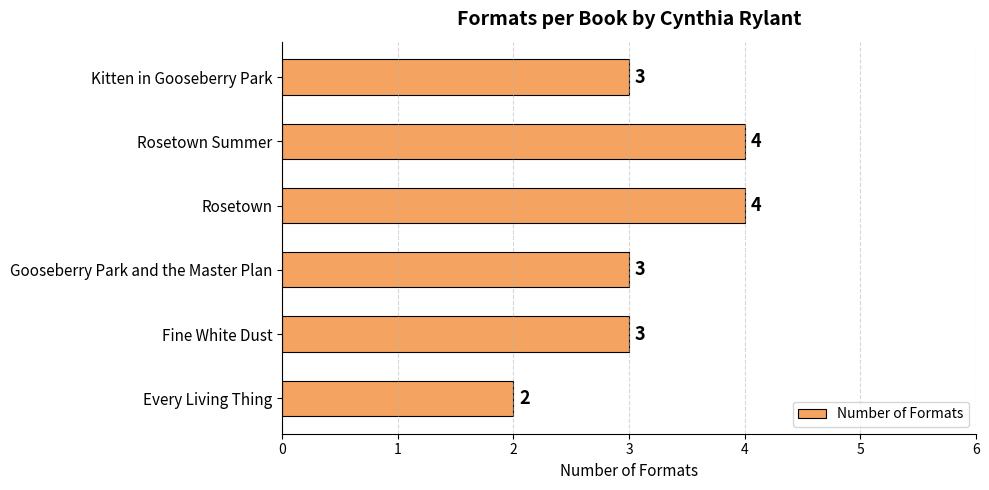

Which category has the lowest value across all series?

Every Living Thing